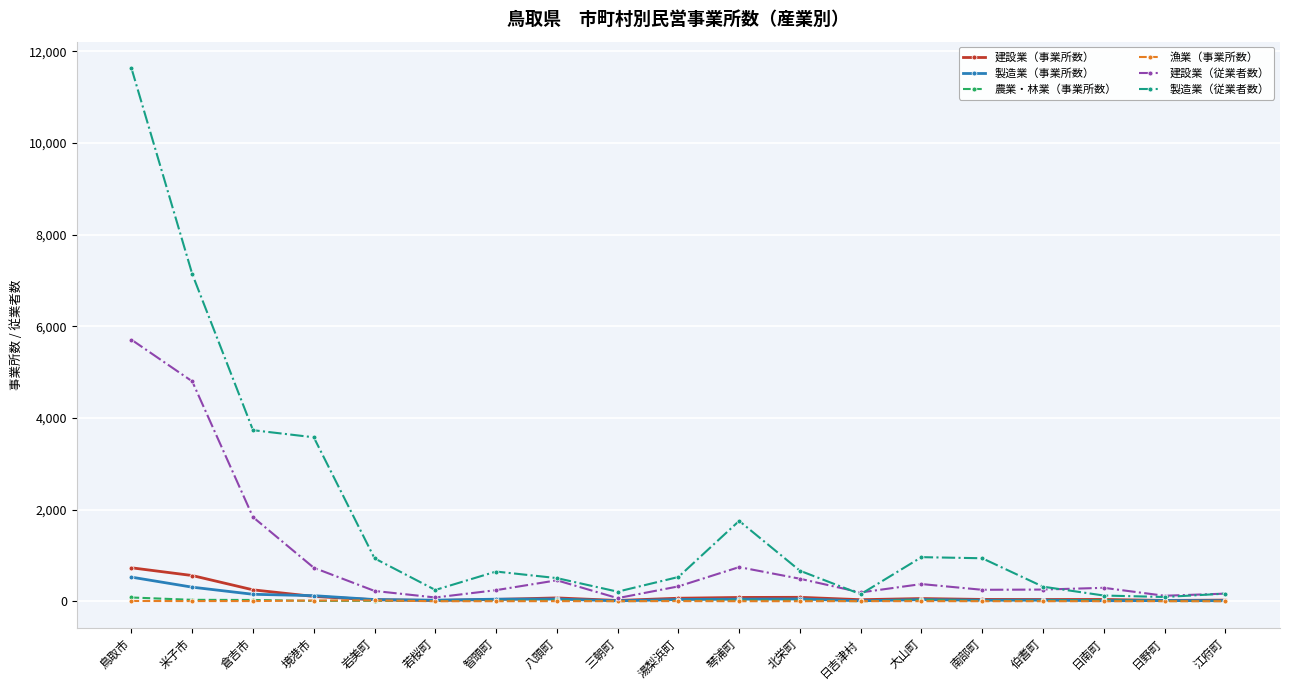

At which label is 建設業（従業者数） closest to 2886?

倉吉市